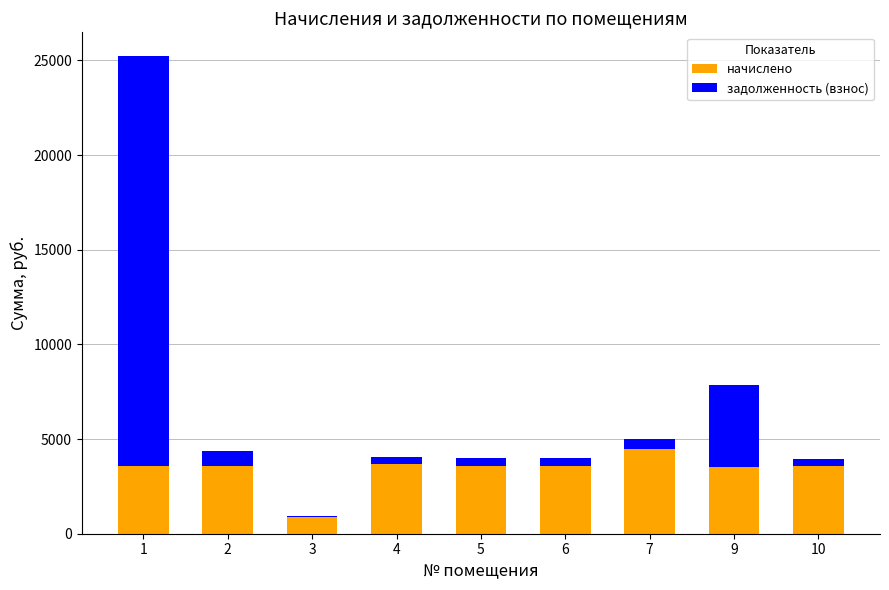

How many categories are shown in the chart?

9